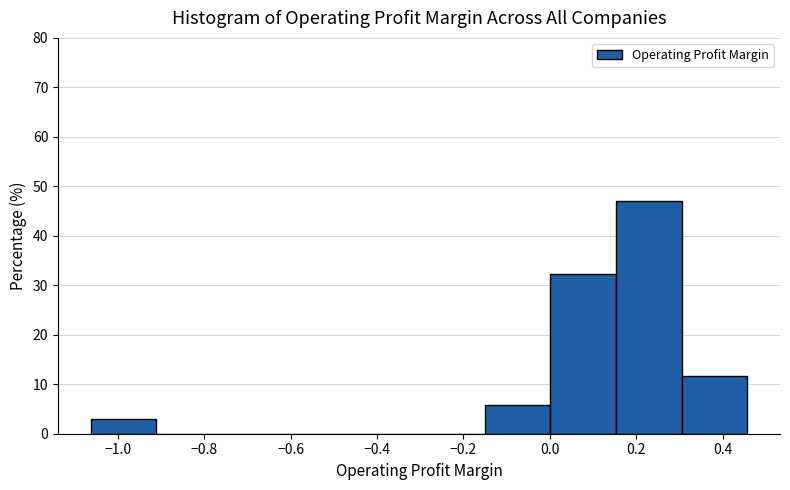

Reading left to right, list every bar in this chart as the range it spans on the x-axis followed by its height. Neither the bar edges nor the heights are printed on the chart, so give them approximately, as read against the axes.

-1.06 to -0.92: 3
-0.92 to -0.76: 0
-0.76 to -0.60: 0
-0.60 to -0.46: 0
-0.46 to -0.30: 0
-0.30 to -0.16: 0
-0.16 to 0.00: 6
0.00 to 0.16: 32
0.16 to 0.30: 47
0.30 to 0.46: 12